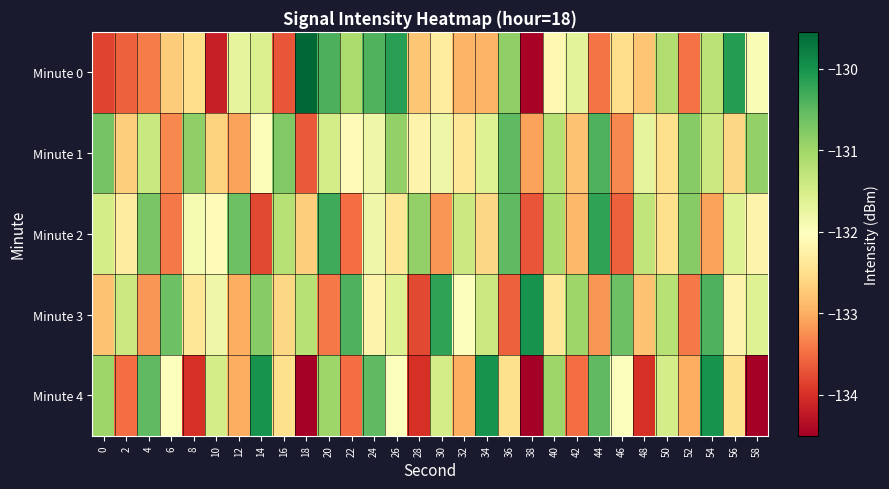

At which category is the sum across all series the highest?

54